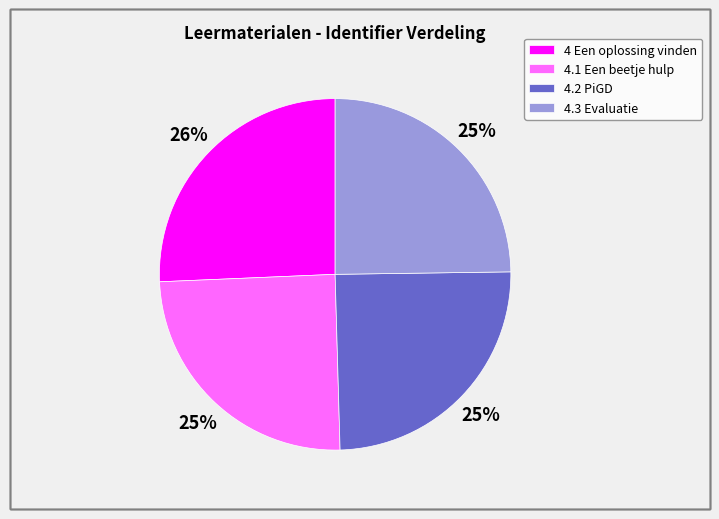

Which category has the biggest portion of the pie?

4 Een oplossing vinden